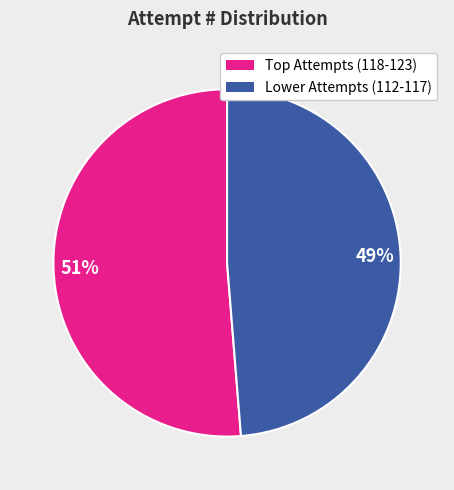

The Lower Attempts (112-117) slice represents 37% of the pie. True or false?

False